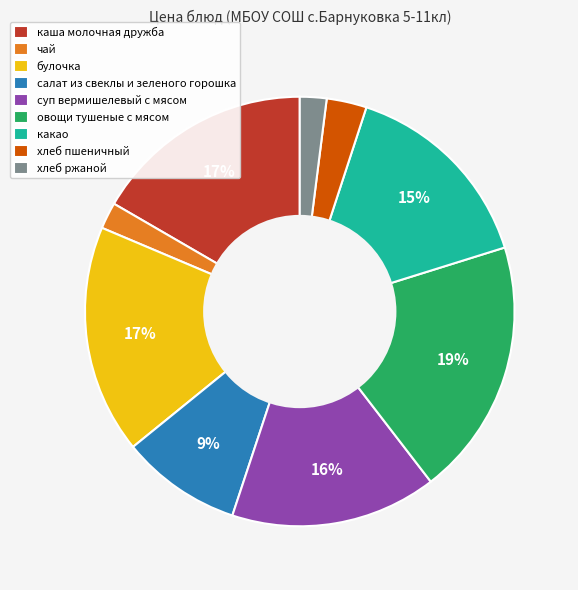

Which category has the biggest portion of the pie?

овощи тушеные с мясом